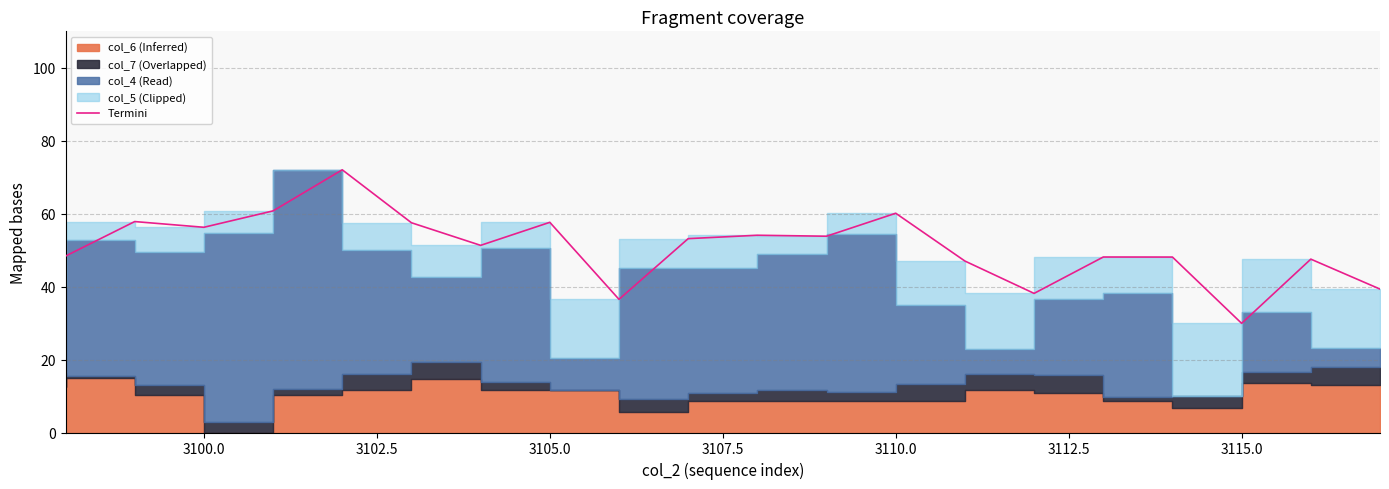

The chart shows a value of 72.2 at 3112.5. True or false?

False